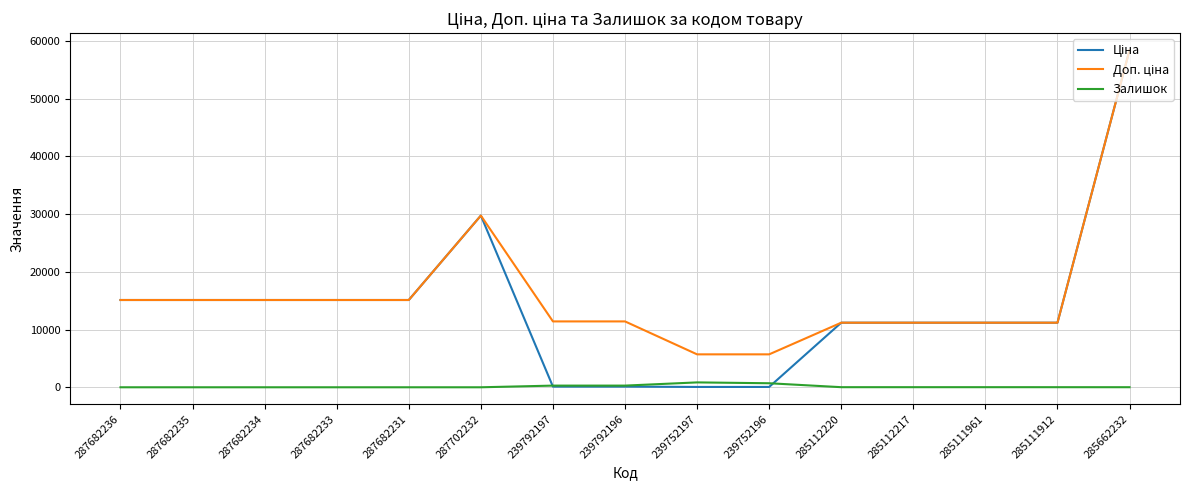

At which category is the sum across all series the highest?

285662232